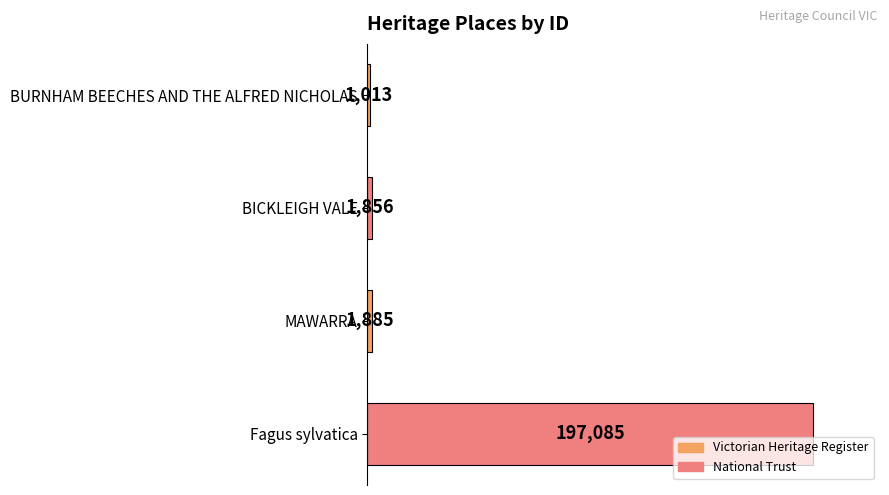

Rank the categories by value from highest to lowest.

Fagus sylvatica, MAWARRA, BICKLEIGH VALE, BURNHAM BEECHES AND THE ALFRED NICHOLAS